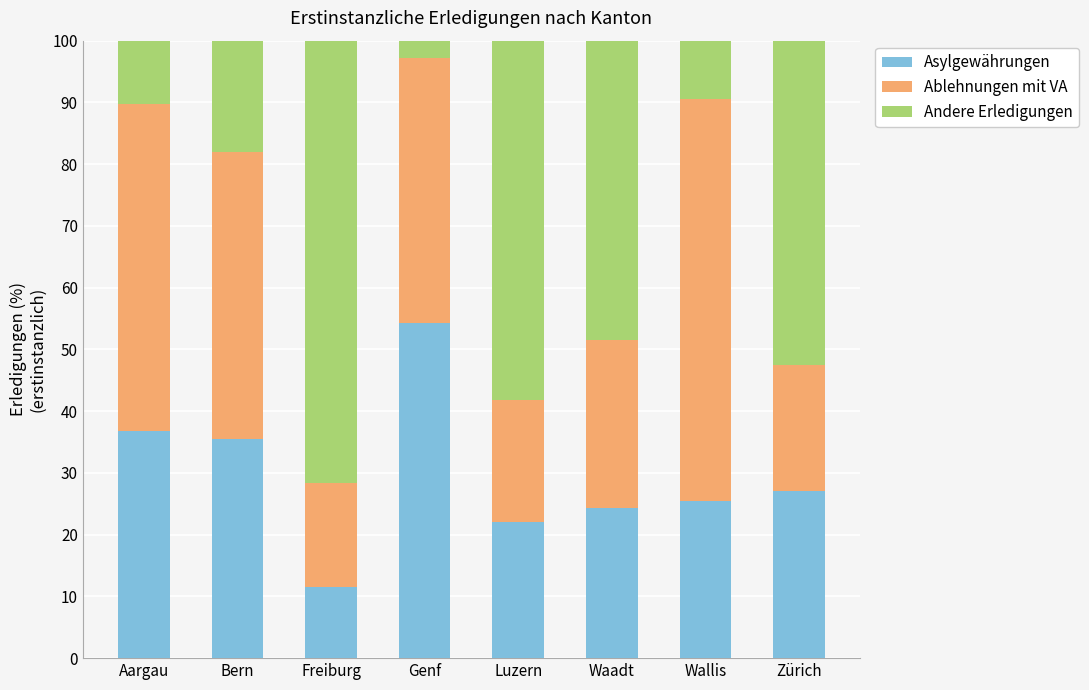

What is the total value across all series at Wallis?

100.0